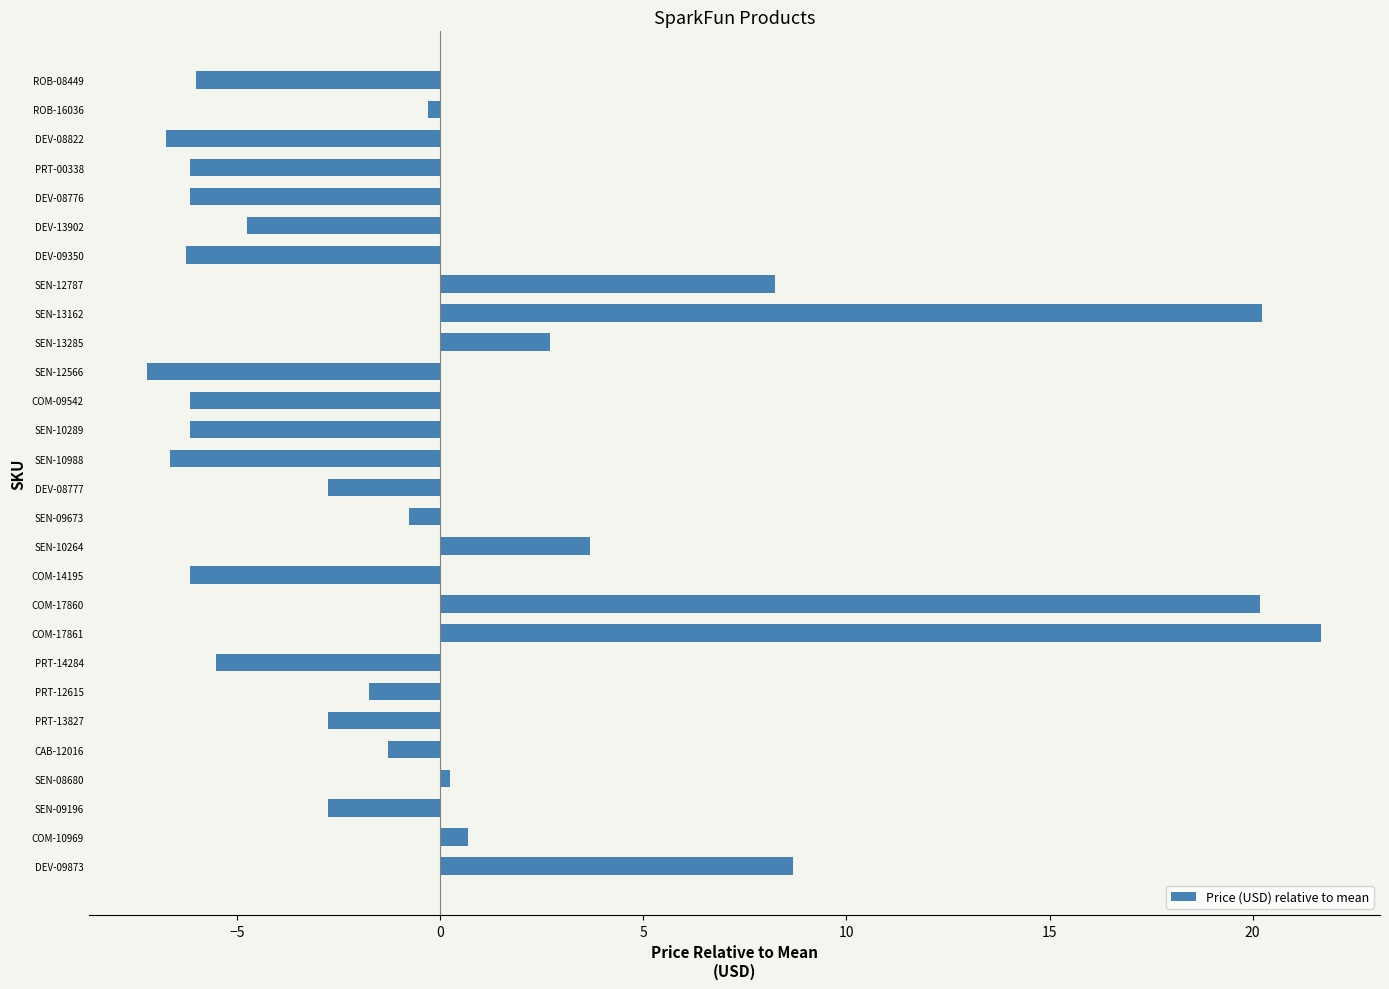

What is the difference between the maximum and minimum values?

28.9